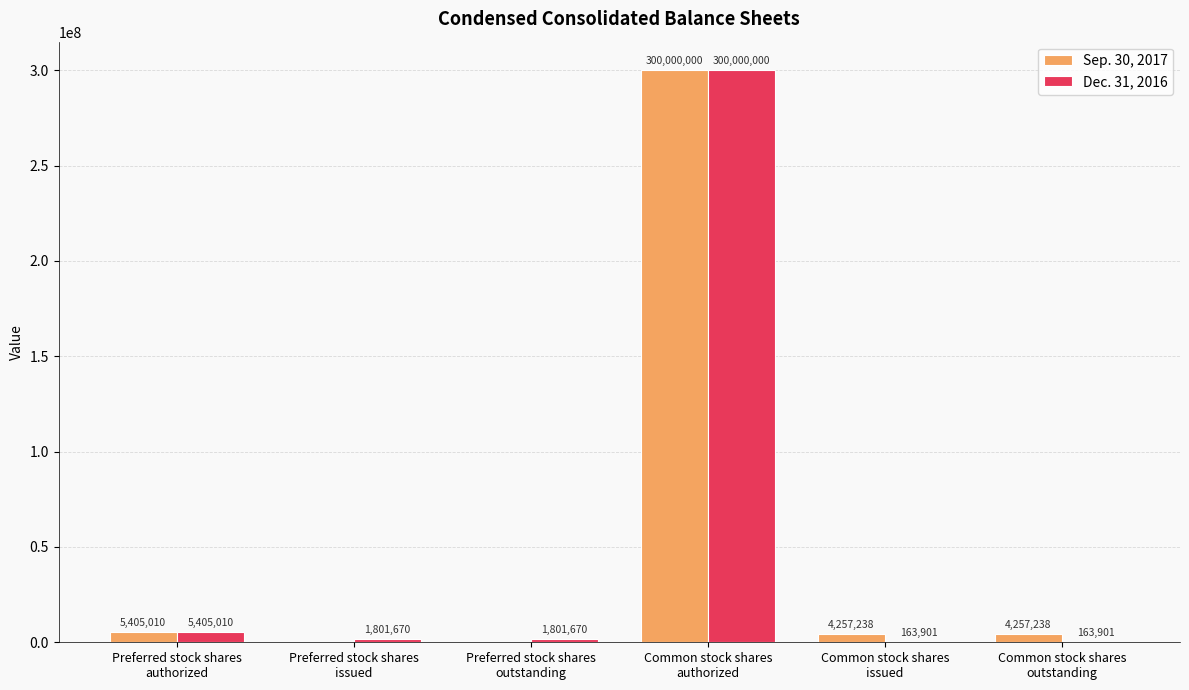

How many distinct data groups are displayed?

2